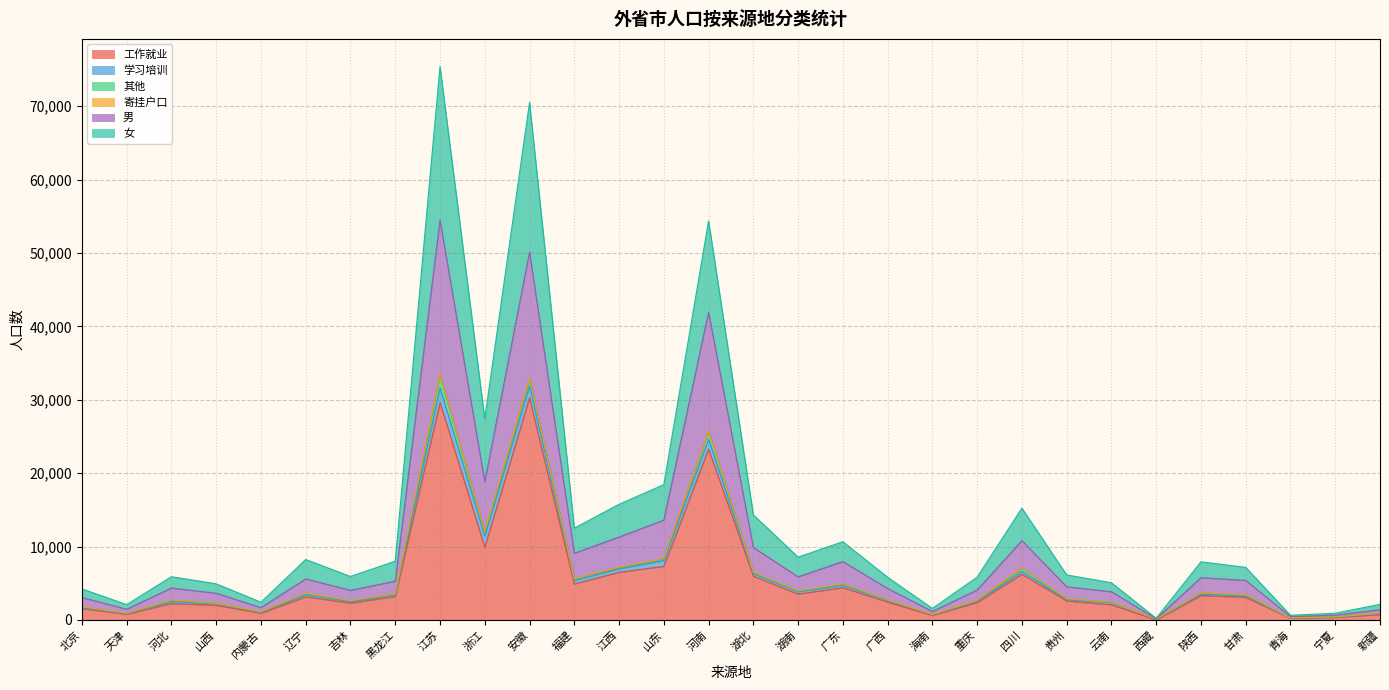

What is the label of the 19th point from the right?

福建